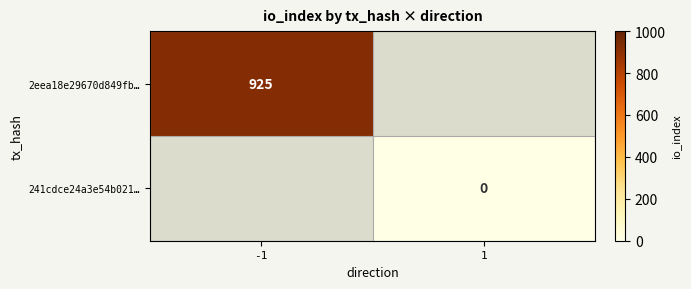

Is the value of 241cdce24a3e54b021… at 1 greater than the value of 2eea18e29670d849fb… at -1?

No